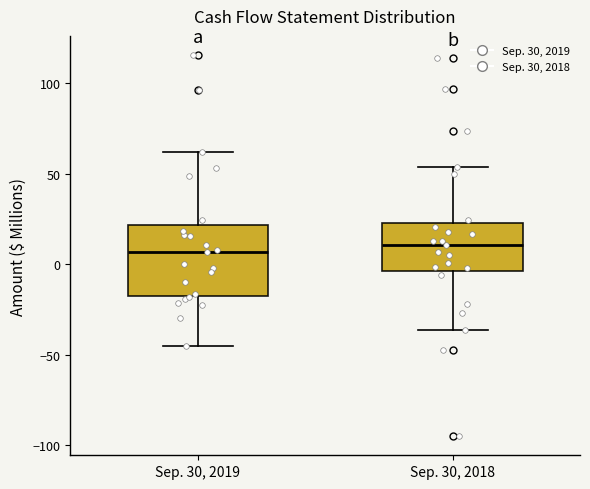

Comparing the boxes themselves (not the whiskers), which one is the tallest?

Sep. 30, 2019